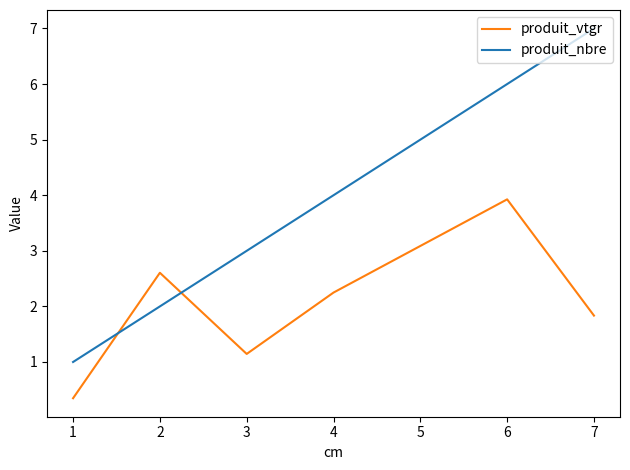

What is the difference between the second highest and minimum values in the produit_vtgr series?

2.3